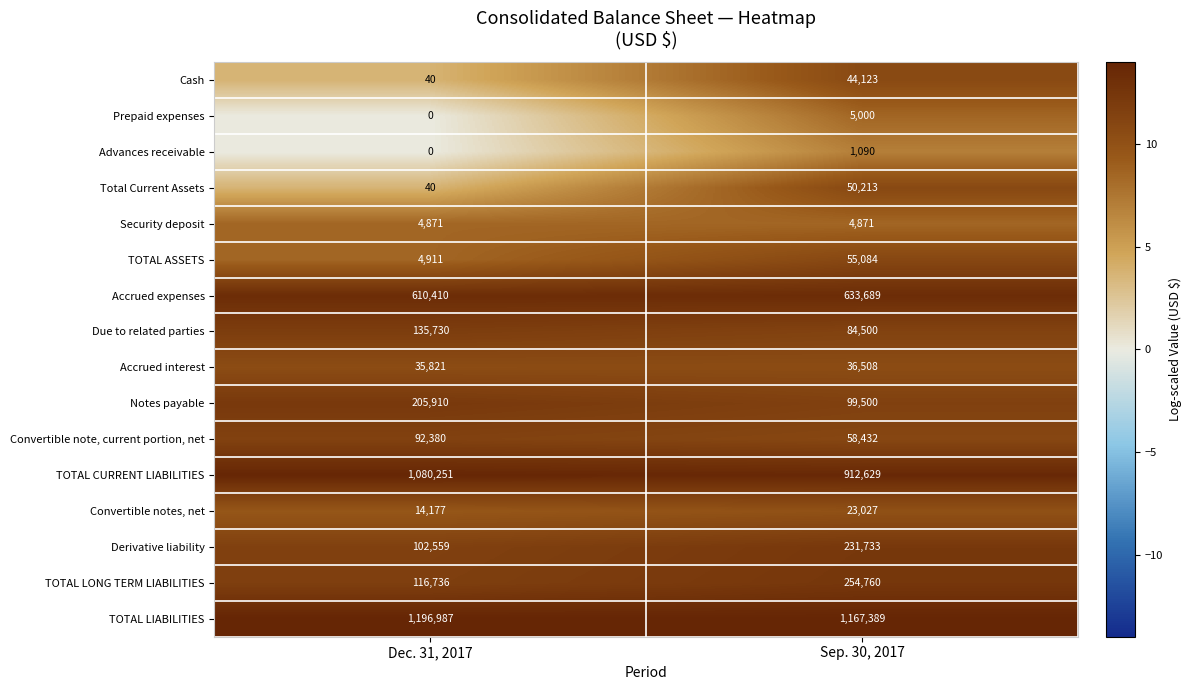

What is the approximate value of Convertible notes, net at Dec. 31, 2017, to the nearest 10?

14180